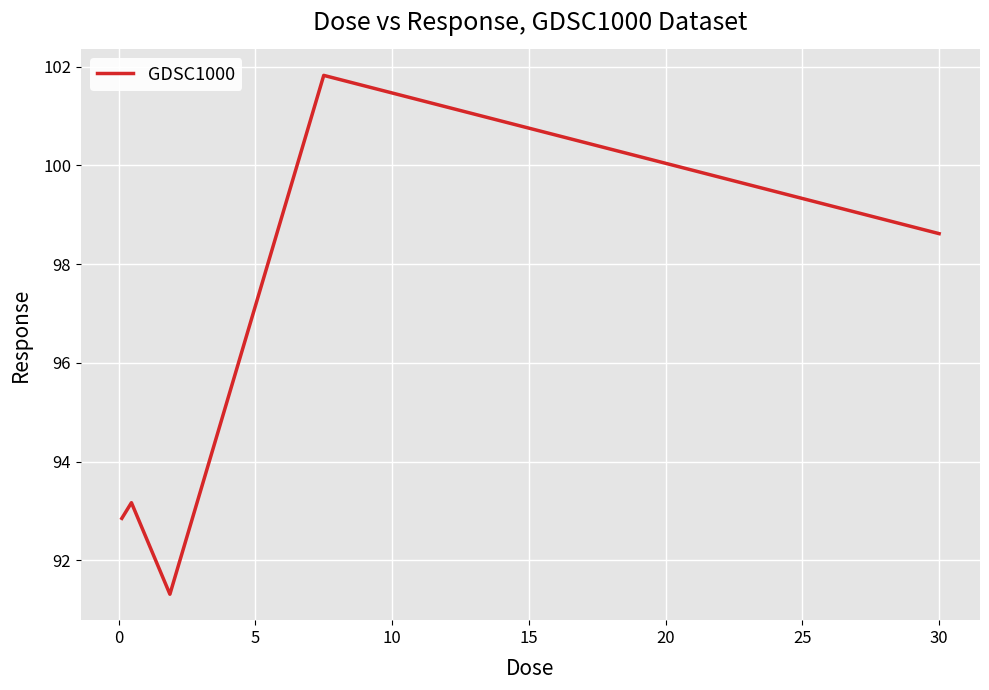

What is the difference between the maximum and second lowest values?

9.0